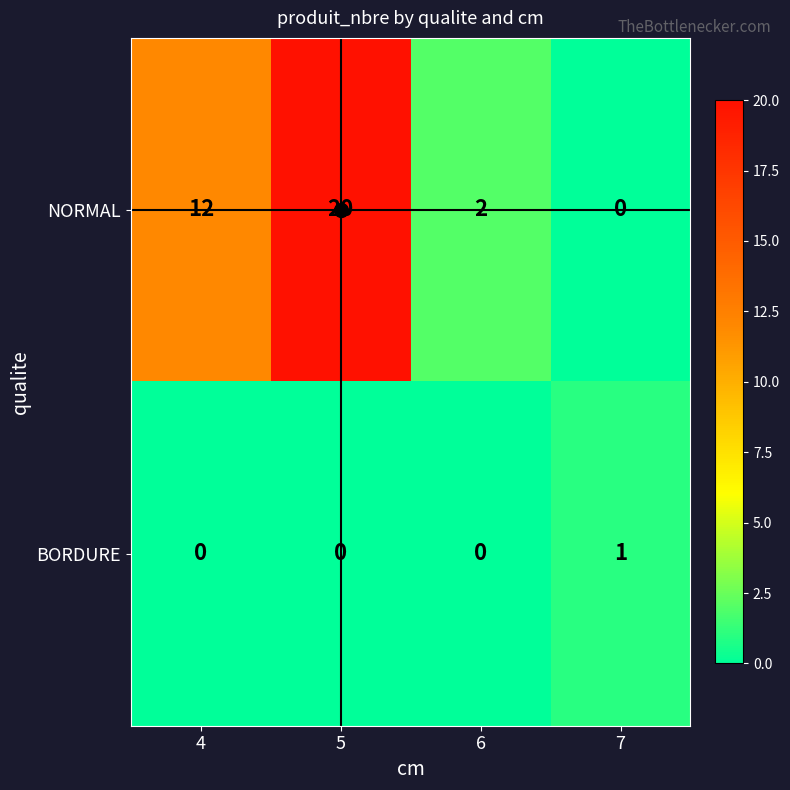

At which label does BORDURE reach its peak?

7